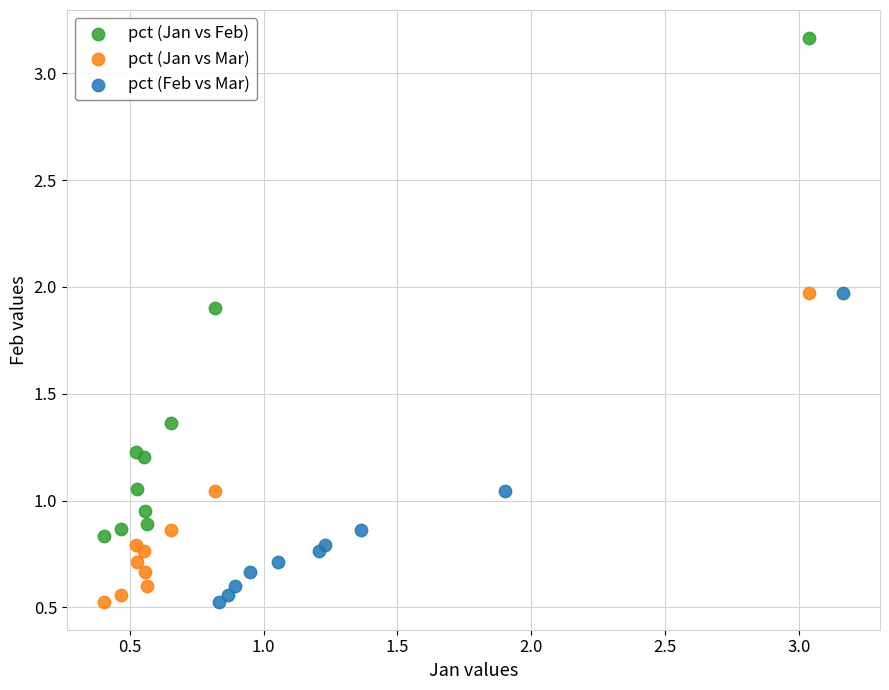

Which series reaches the maximum Y coordinate?

pct (Jan vs Feb)